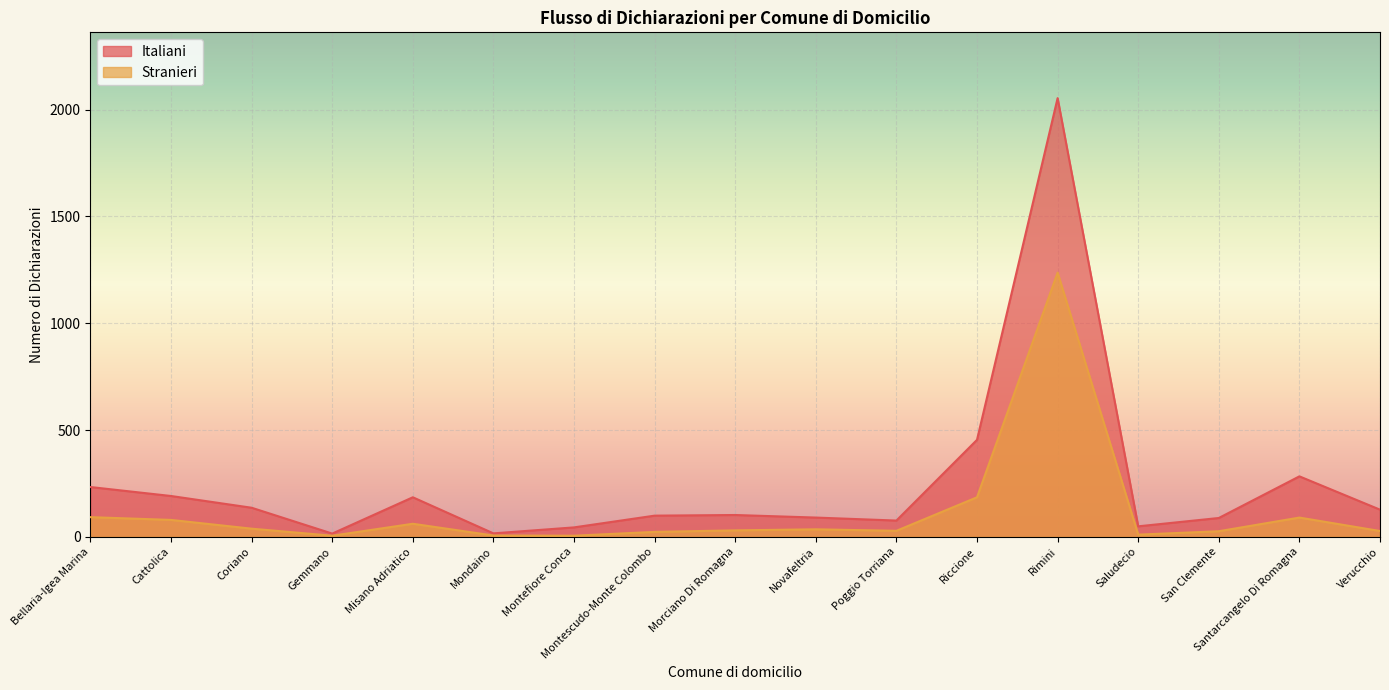

What is the average value of the Stranieri series?

116